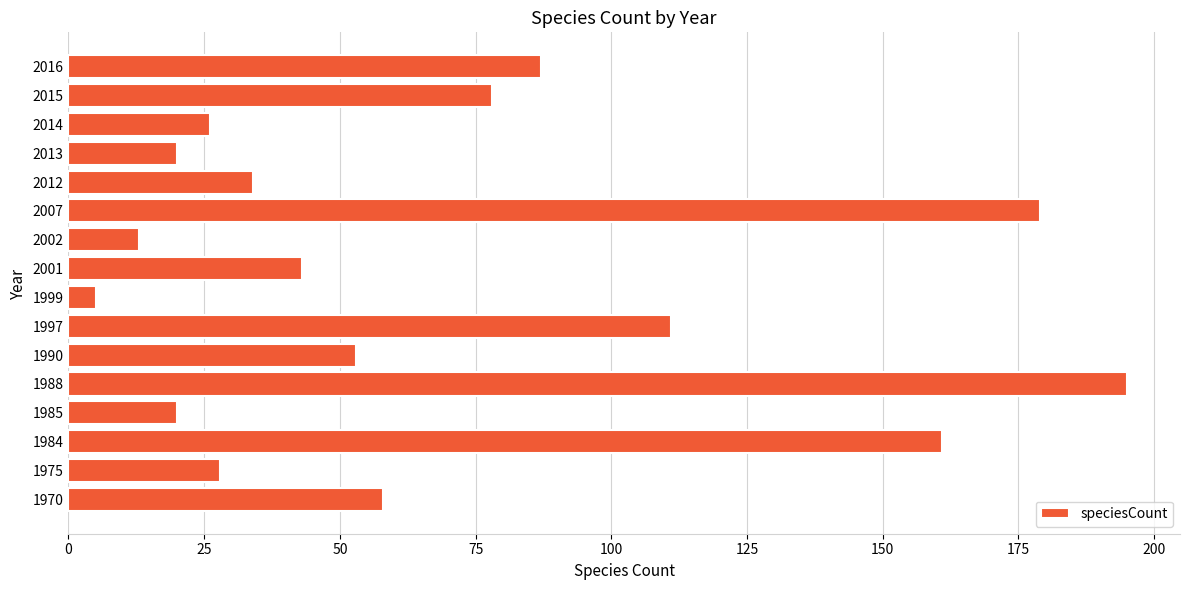

Is it true that the value at 2013 is 20?

True